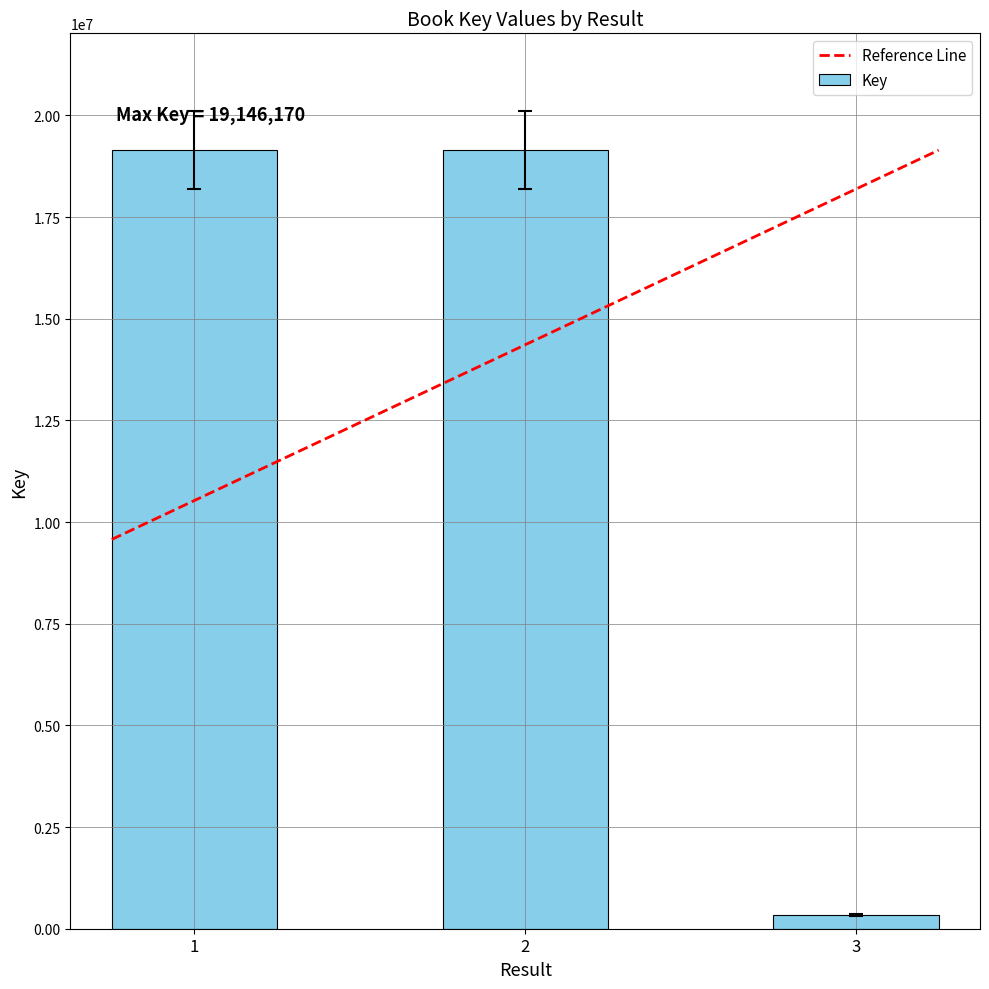

What is the approximate value at 3?

335857